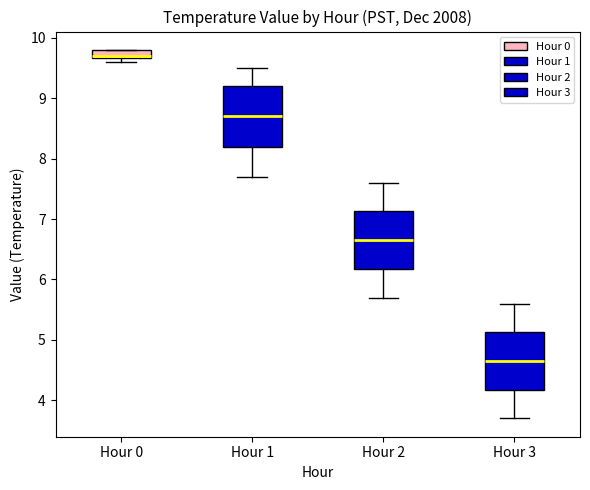

Where is the upper edge of the box for Hour 1 on the y-axis? The values are not printed on the chart, so give them approximately, as read against the axis.

9.2